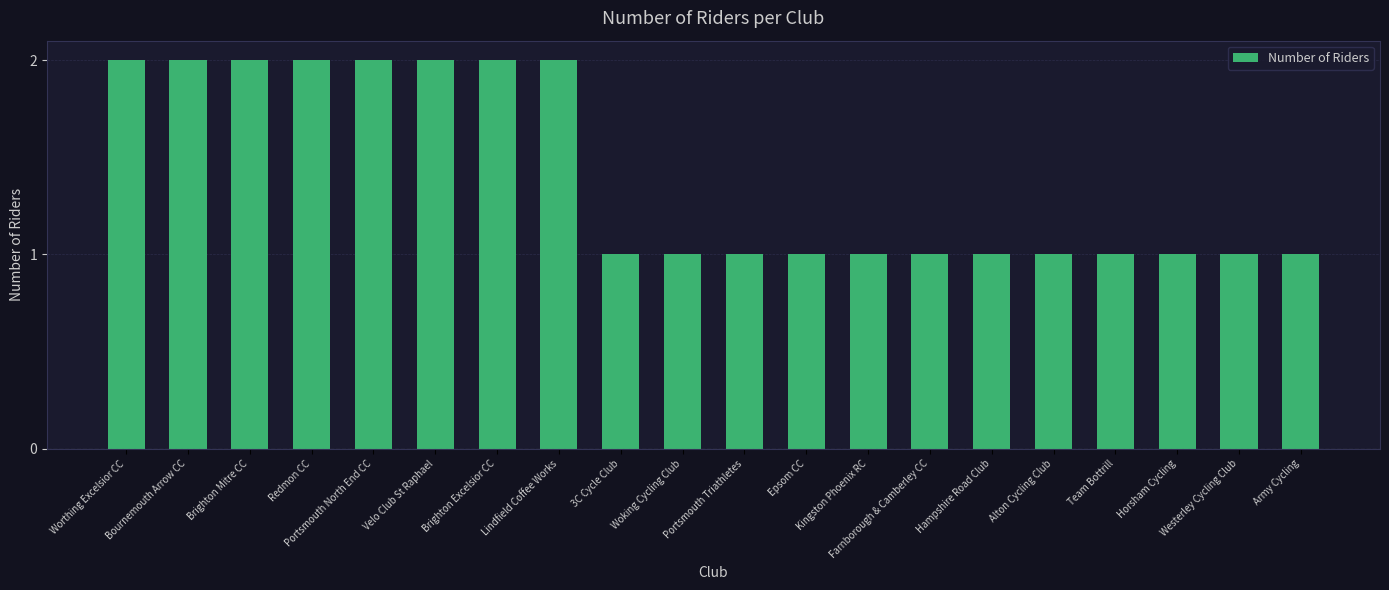

How many distinct data groups are displayed?

1